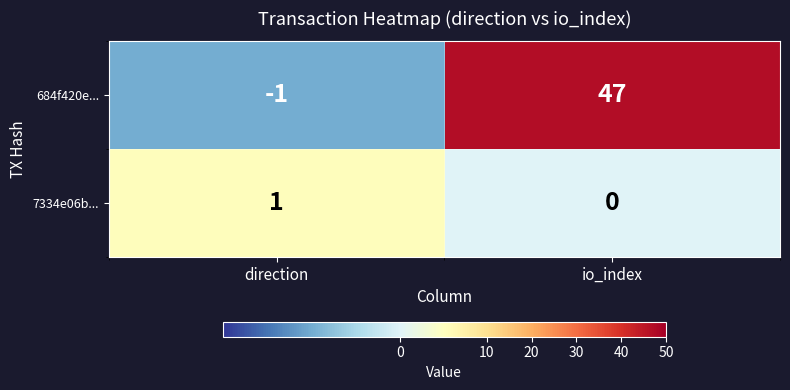

Where is 7334e06b... nearest to the value 0?

io_index